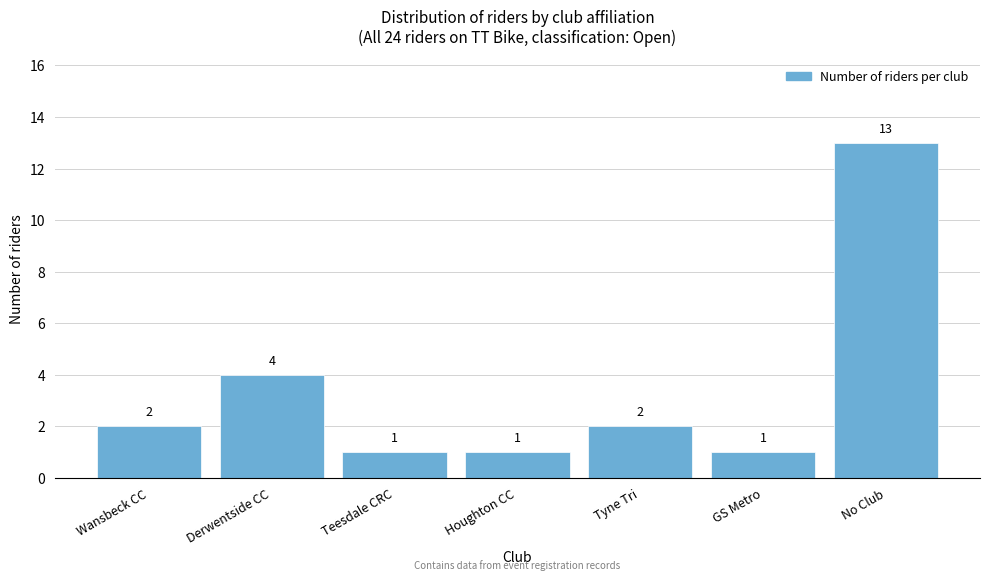

Reading left to right, what are all the values shown in this chart?

Wansbeck CC=2	Derwentside CC=4	Teesdale CRC=1	Houghton CC=1	Tyne Tri=2	GS Metro=1	No Club=13